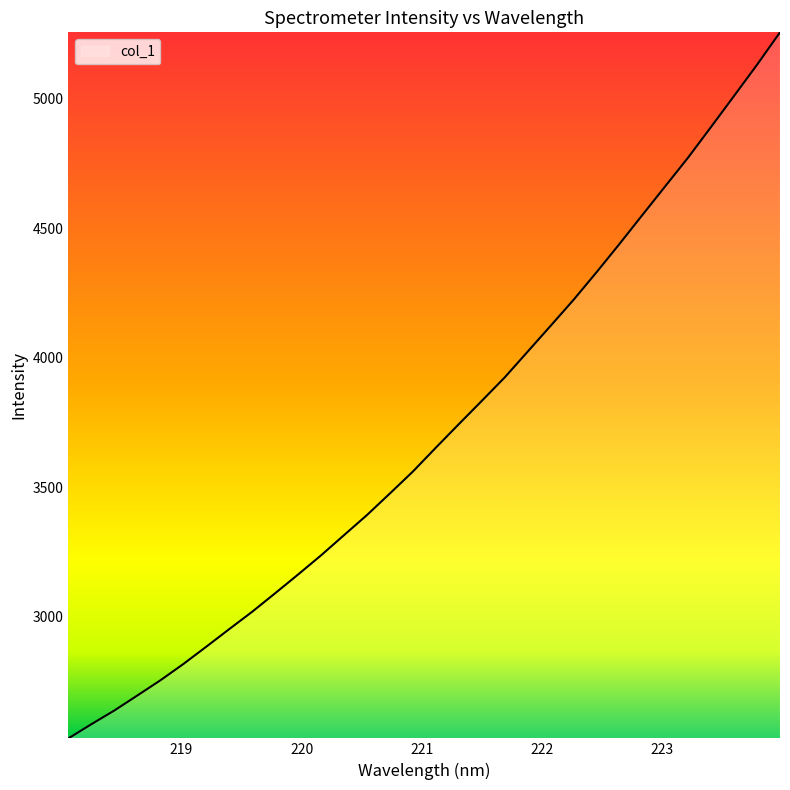

Rank the categories by value from lowest to highest.

218.0596, 218.2508, 218.442, 218.6332, 218.8244, 219.0156, 219.2067, 219.3979, 219.589, 219.7801, 219.9712, 220.1623, 220.3533, 220.5444, 220.7354, 220.9264, 221.1174, 221.3083, 221.4993, 221.6902, 221.8812, 222.0721, 222.263, 222.4538, 222.6447, 222.8355, 223.0264, 223.2172, 223.408, 223.5987, 223.7895, 223.9802